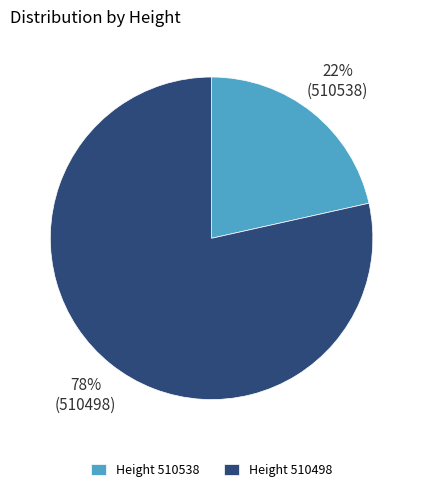

Is it true that Height 510498 is 78% of the pie?

True